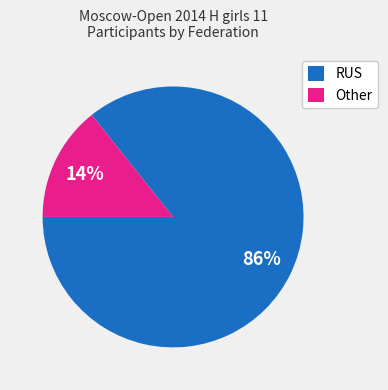

Between RUS and Other, which is larger?

RUS